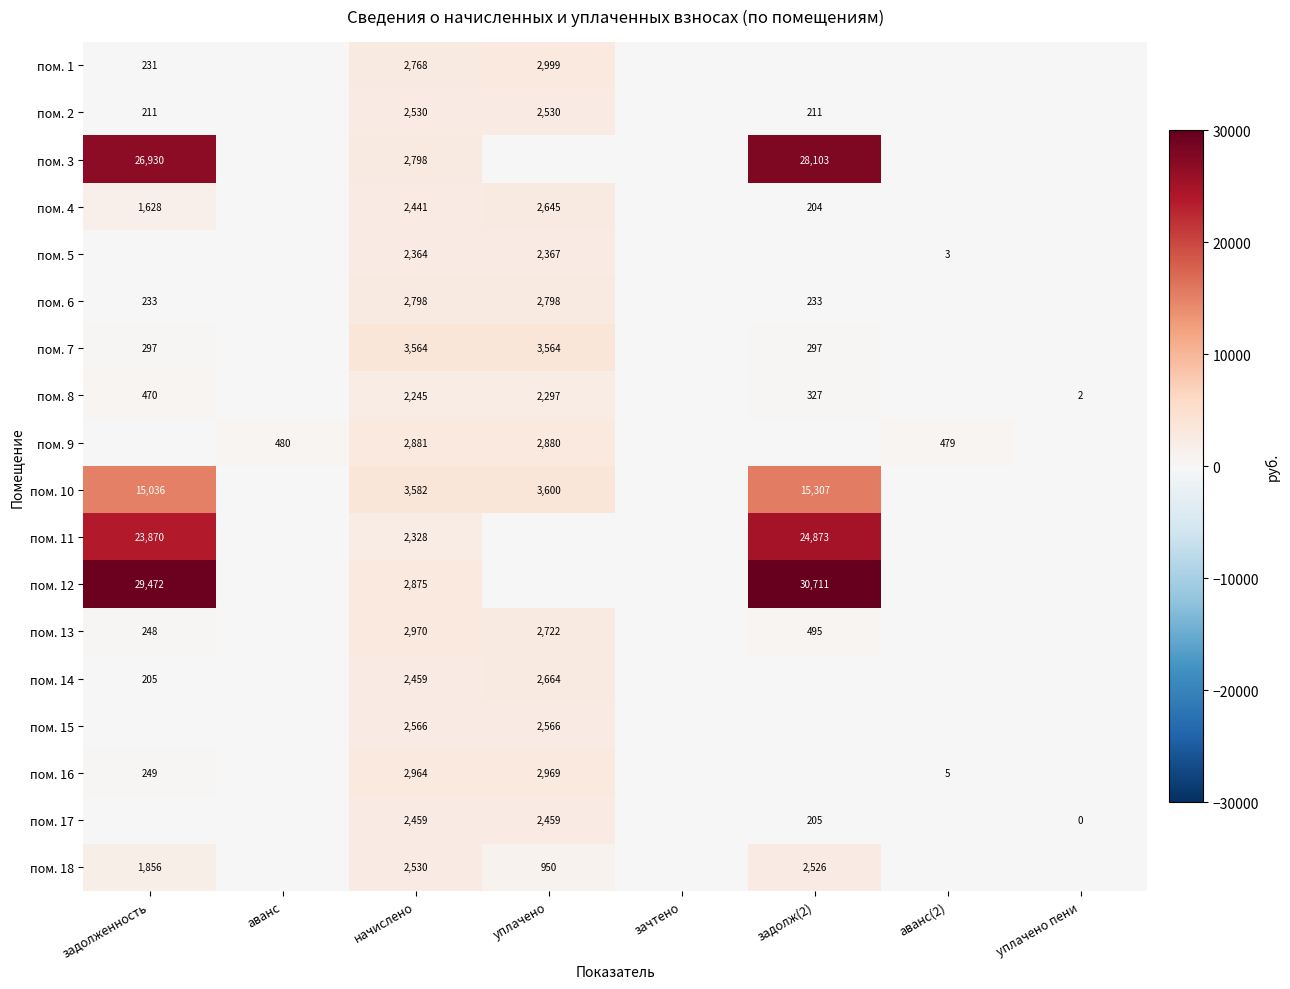

Is it true that пом. 7 equals 5624 at уплачено?

False